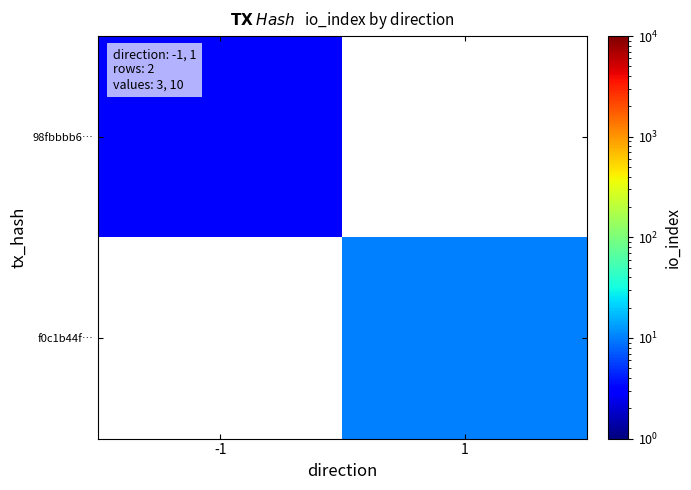

Read the 98fbbbb6… value at -1.

3.0